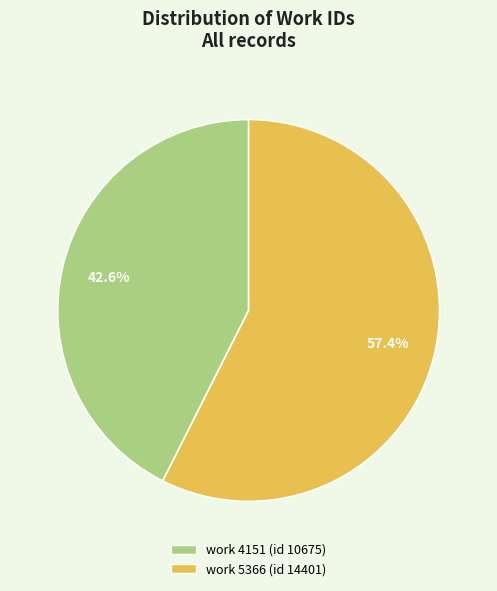

How many segments does this pie chart have?

2